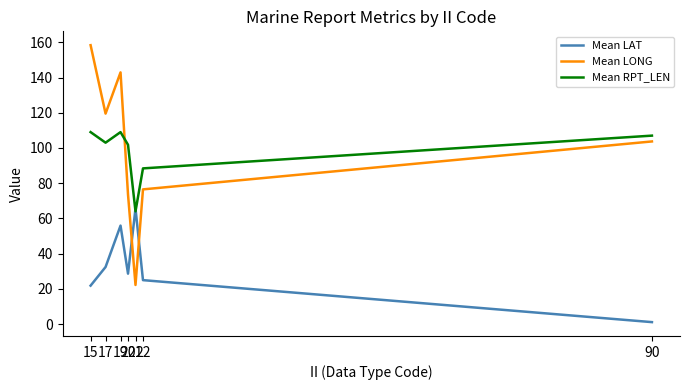

At which category does Mean LONG reach its first local valley?

17